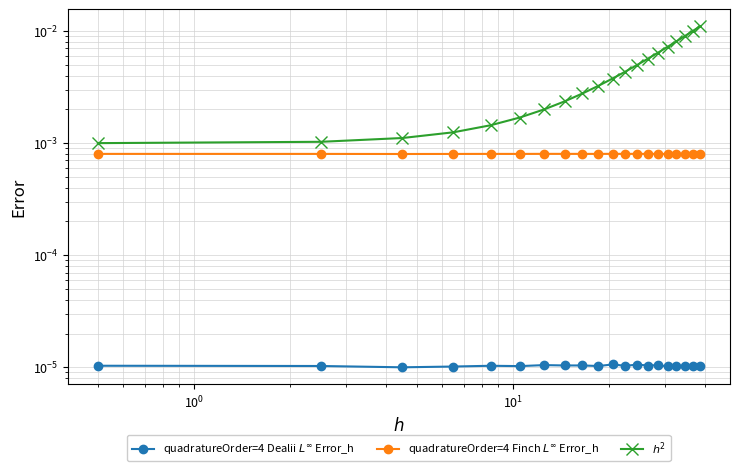

Is the value of quadratureOrder=4 Finch $L^\infty$ Error_h at $\mathdefault{10^{-2}}$ greater than the value of quadratureOrder=4 Dealii $L^\infty$ Error_h at 9?

Yes